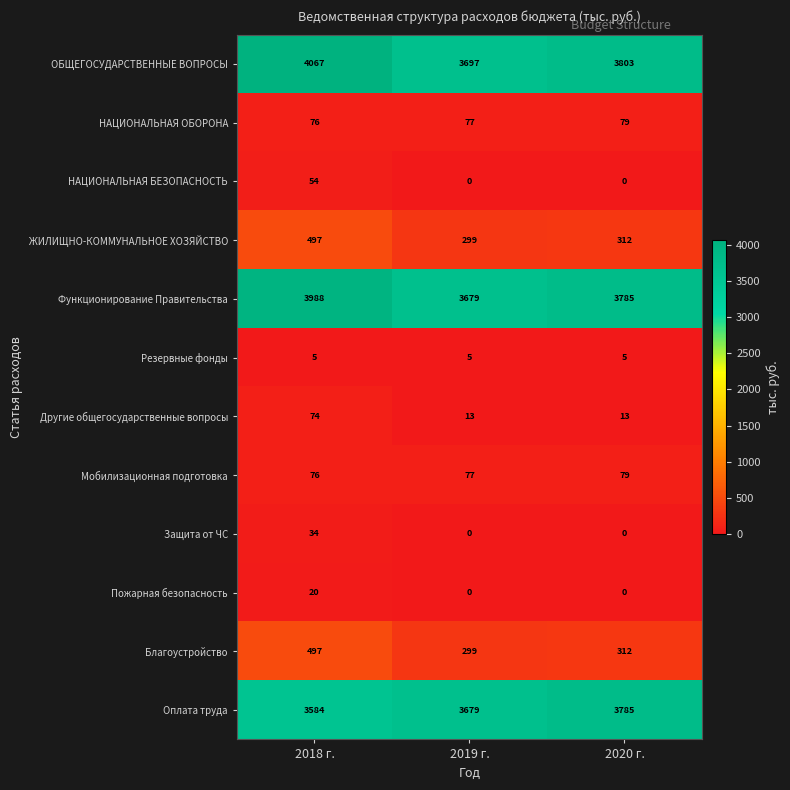

What is the maximum value shown in the chart?

4067